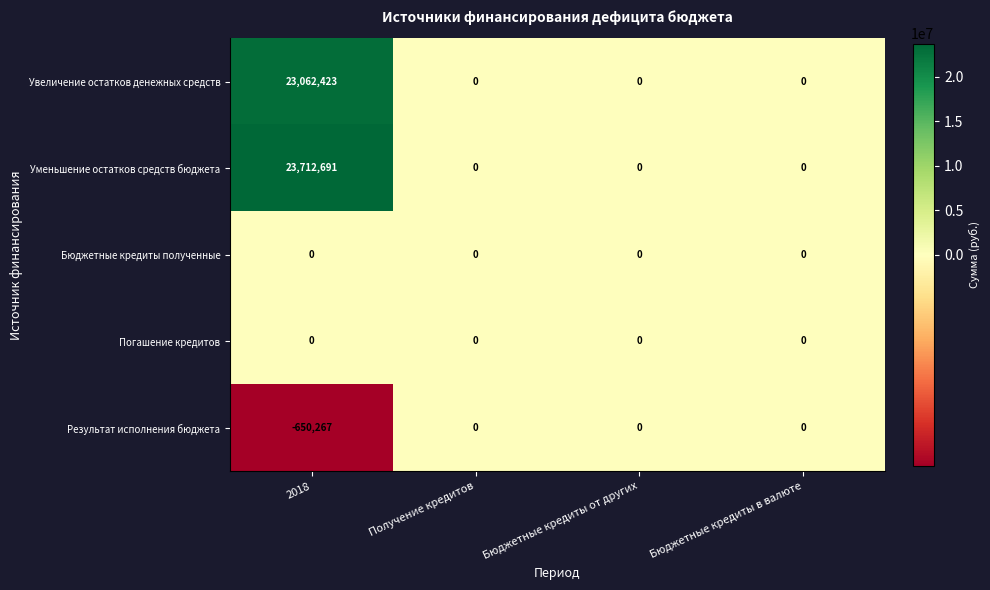

At how many categories does at least one series exceed 18476363?

1